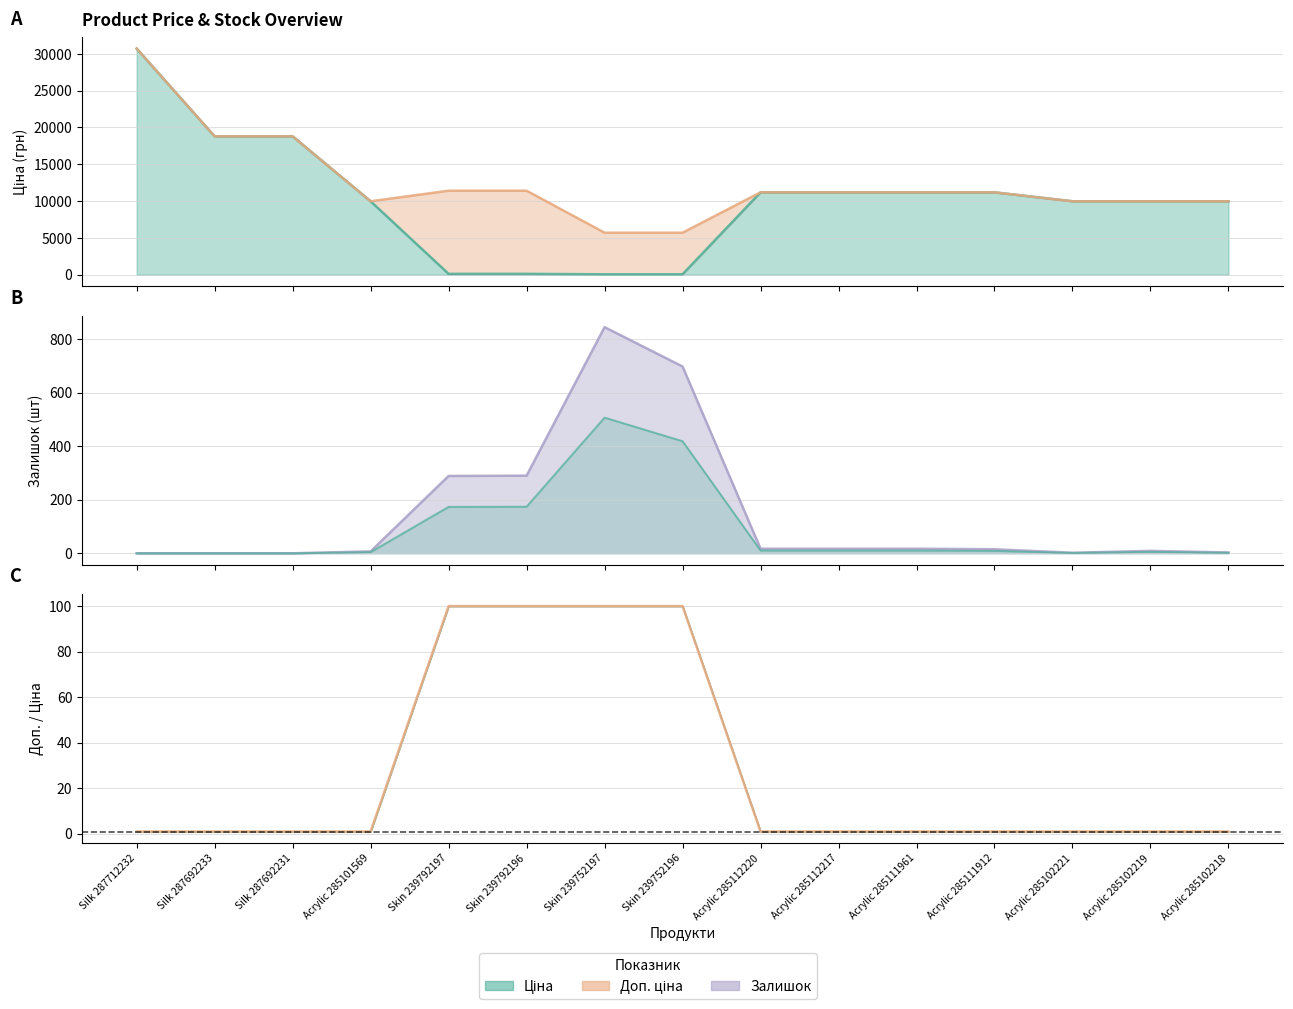

What is the total value across all series at Acrylic 285102219?

19959.0